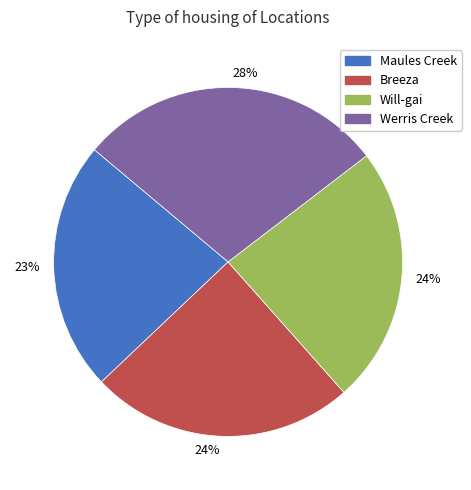

Is there a majority slice in this chart?

No